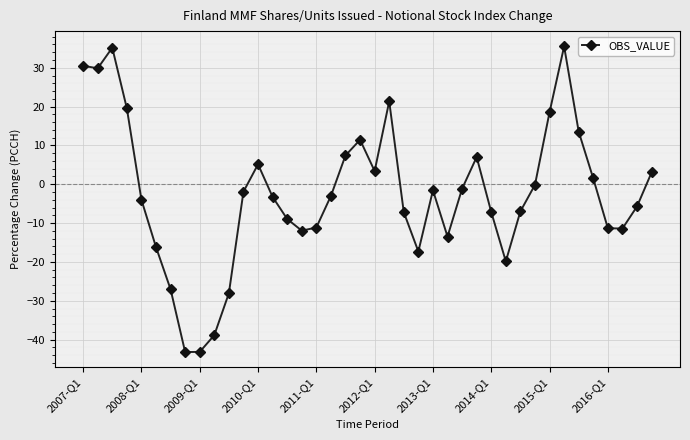

How many lines are shown in the chart?

1